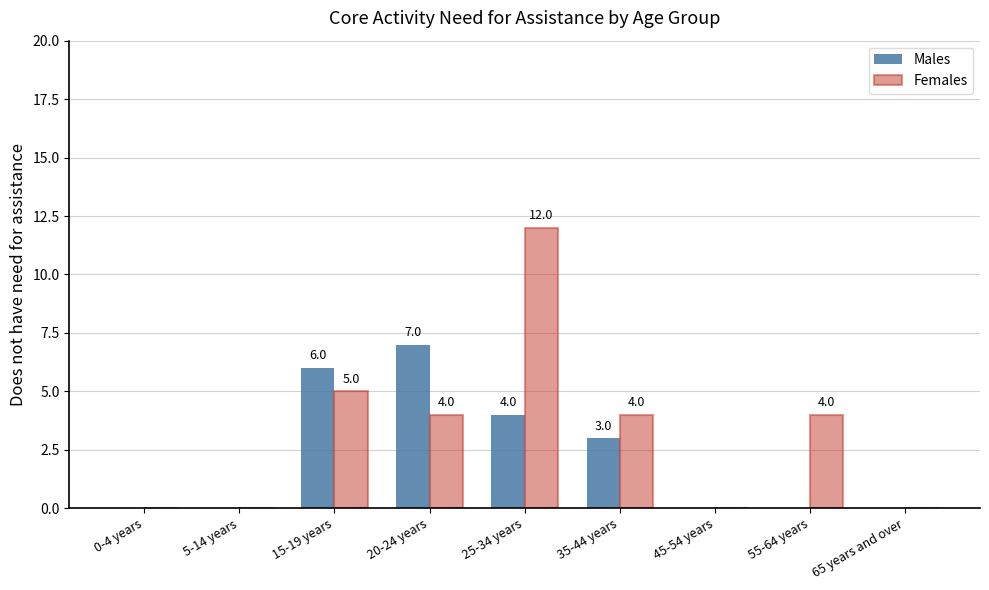

At which label does Females reach its peak?

25-34 years